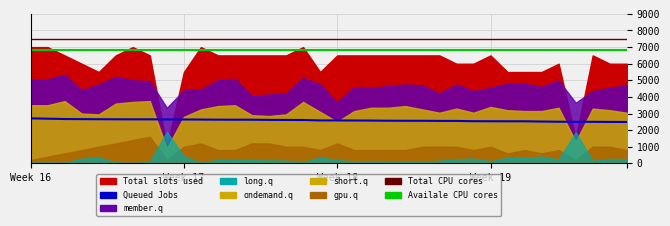

What is the minimum value for Availale CPU cores?

6800